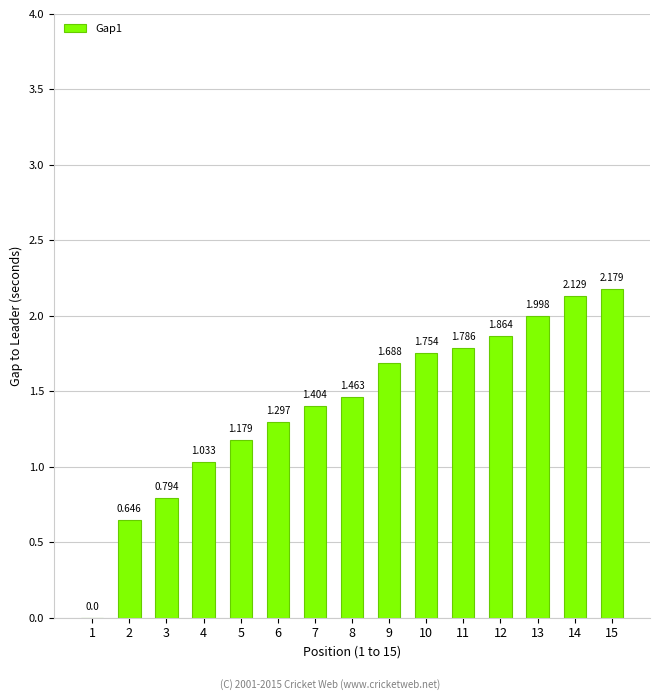

Count the number of data series in this chart.

1